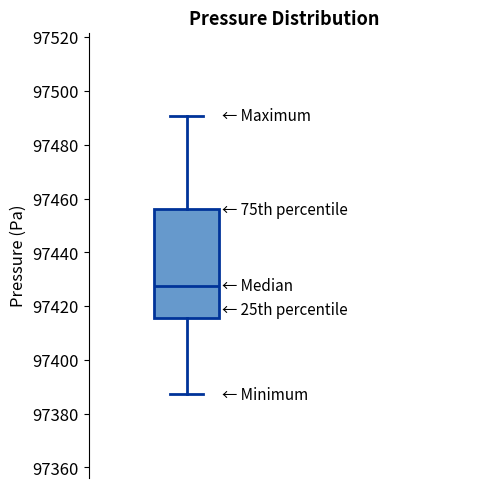

Transcribe this box plot: give where the median line is, the range the box spans, and where the two whiskers end, as read against the y-axis. The values are not printed on the chart, so give them approximately, as read against the axis.

median 97428, box 97416 to 97456, whiskers 97388 to 97490